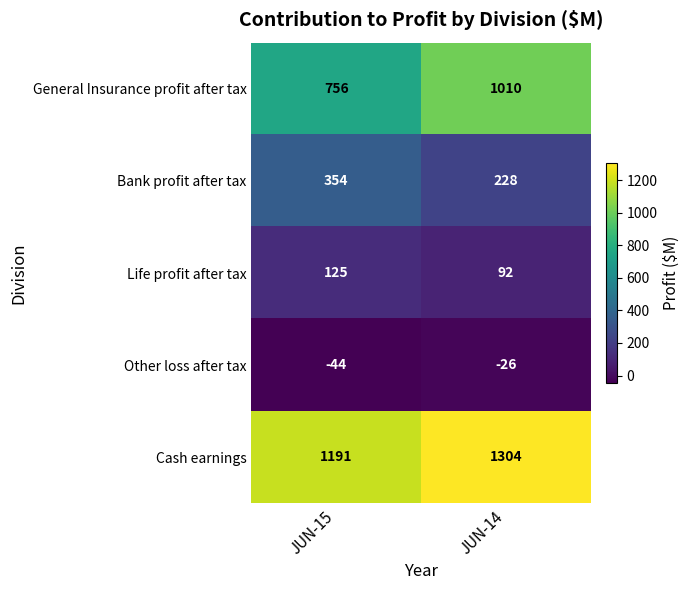

What is the greatest value displayed?

1304